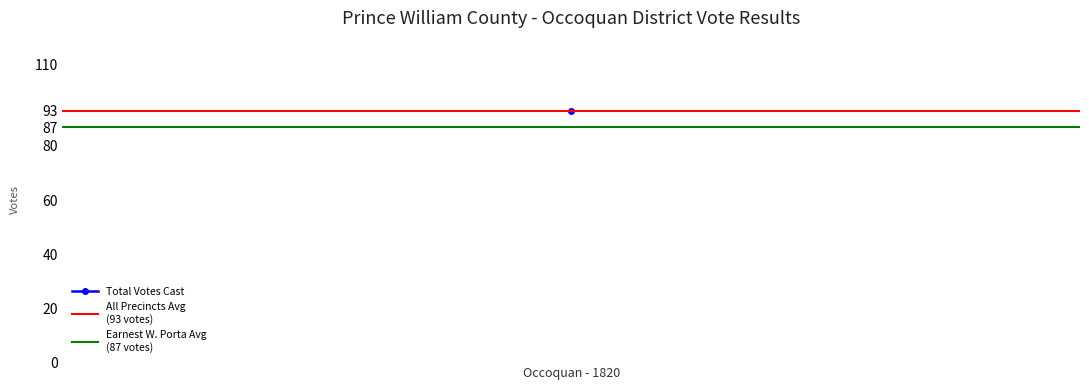

Rank the categories by Earnest W. Porta Avg
(87 votes) value from highest to lowest.

Occoquan - 1820, 1